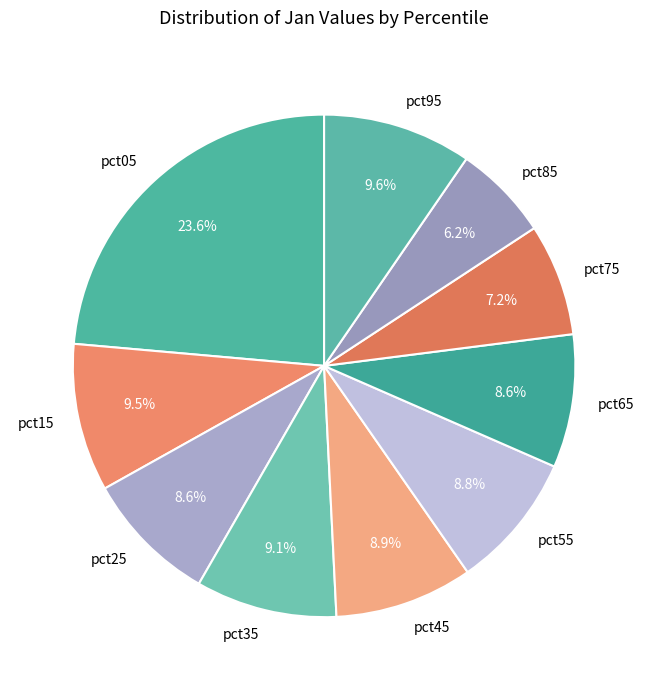

Count the number of slices in the pie.

10